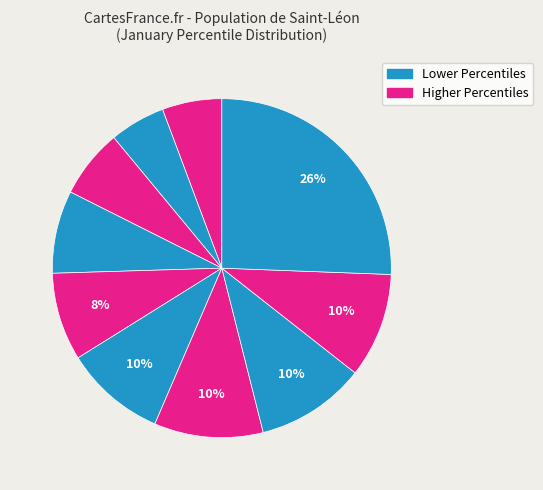

Count the number of slices in the pie.

10